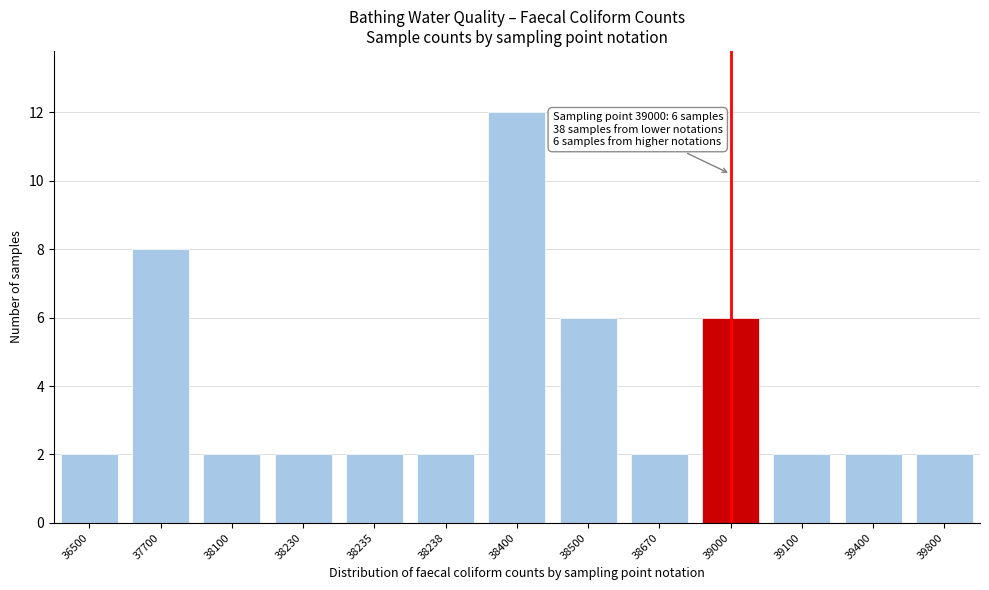

Reading left to right, transcribe all the data shown in this chart.

2	8	2	2	2	2	12	6	2	6	2	2	2